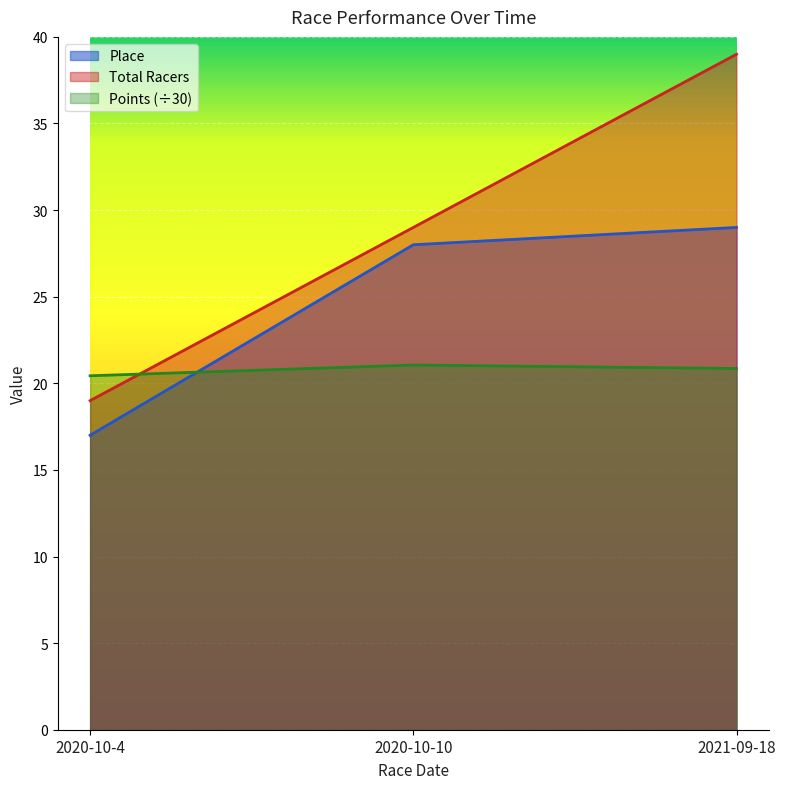

What is the difference between the second highest and minimum values in the Points series?

0.4